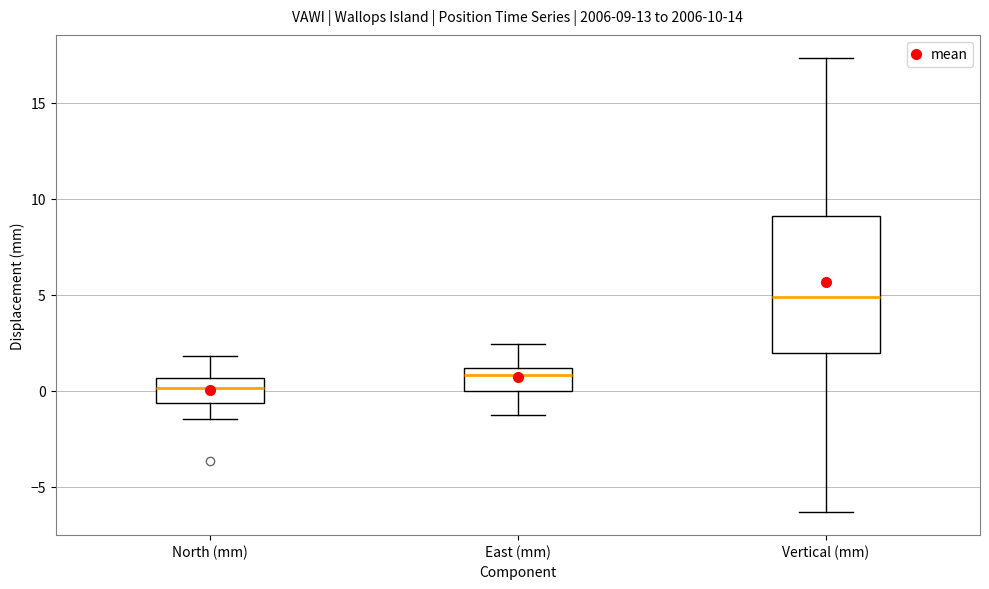

Comparing the boxes themselves (not the whiskers), which one is the tallest?

Vertical (mm)